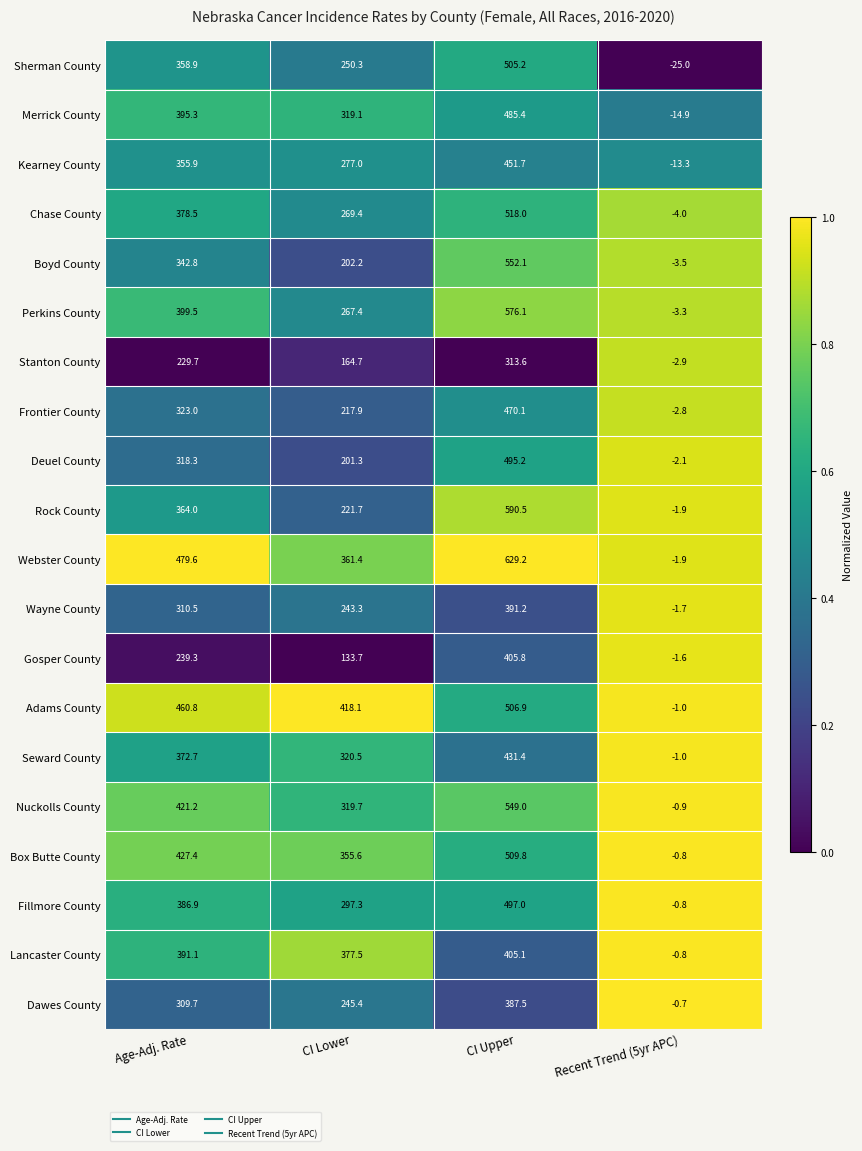

Which series has the largest total across all categories?

Webster County